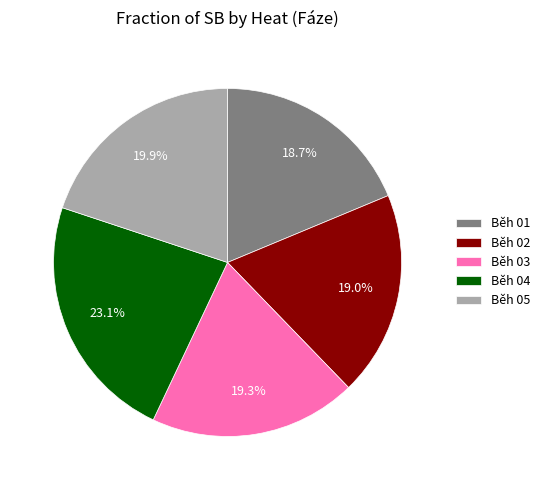

What is the ratio of the value at Běh 02 to the value at Běh 05?

1.0